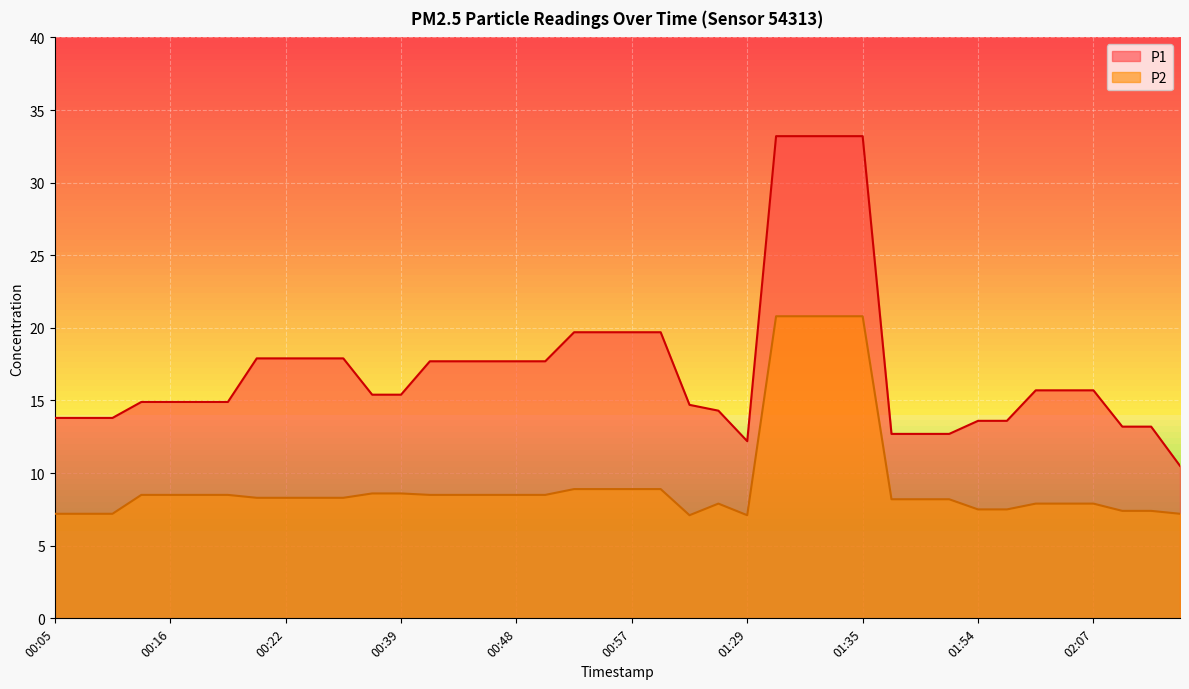

How many data points in P2 are less than 8?

14